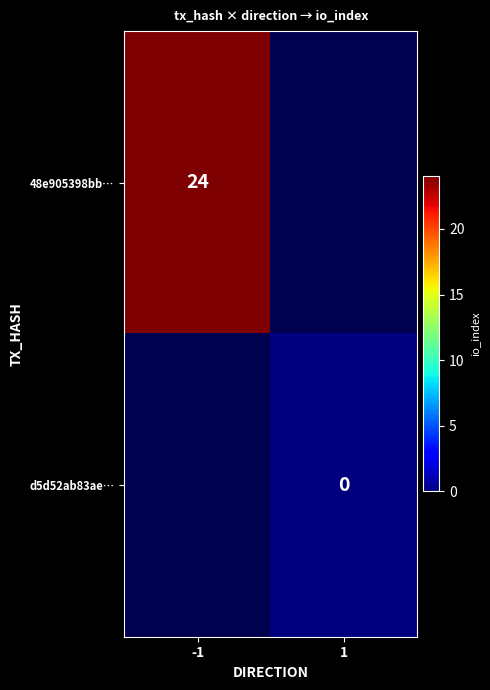

At which category is the sum across all series the highest?

-1